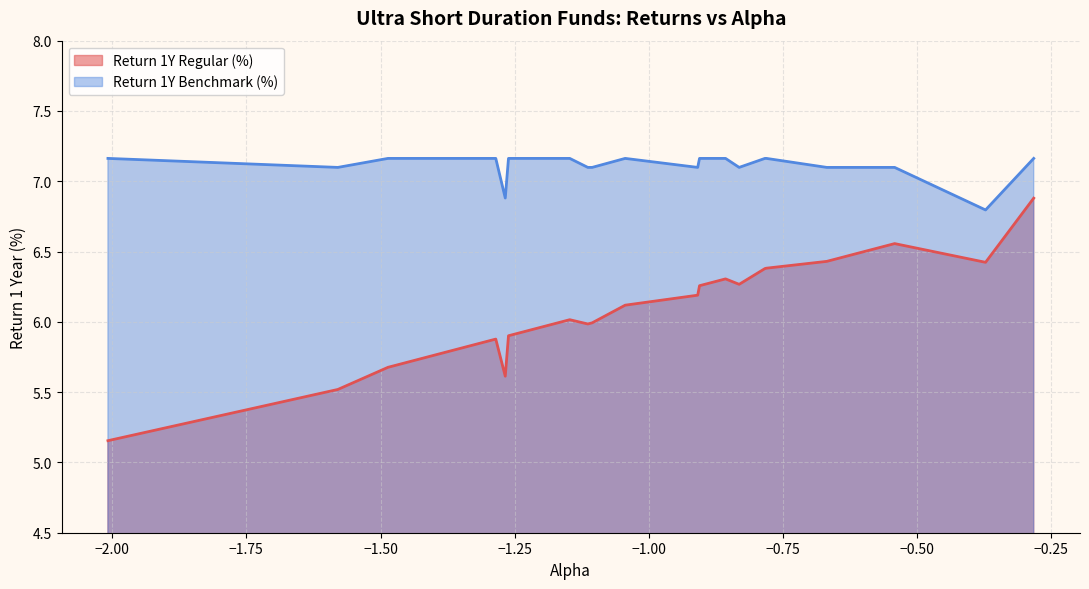

Which series has the largest range (max minus min)?

Return 1Y Regular (%)